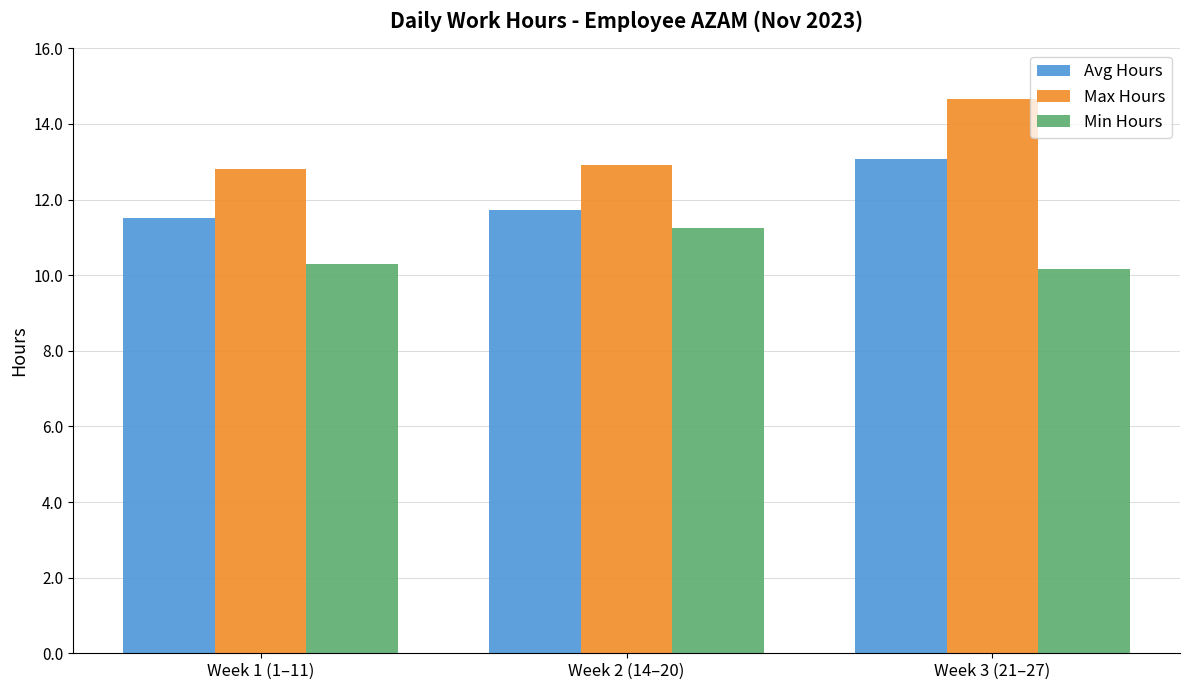

Does the chart contain any negative values?

No